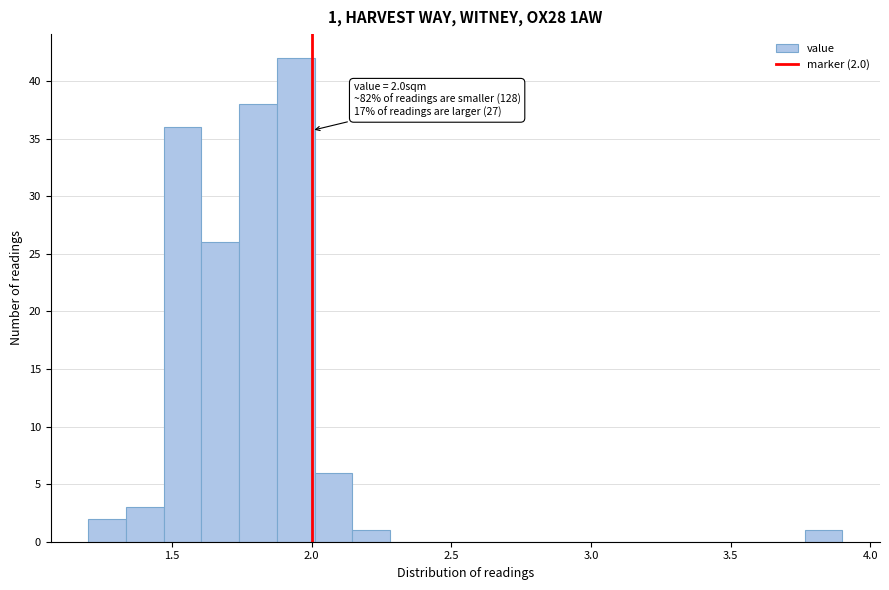

Around what value on the x-axis is the tallest bar? Give the approximate position of its centre, as read against the axis.

1.95